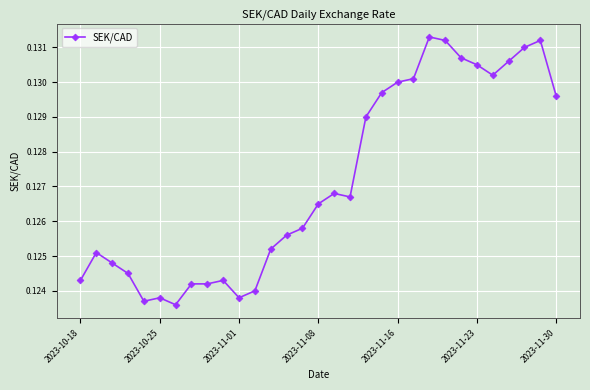

How many values are between 0 and 1?

31